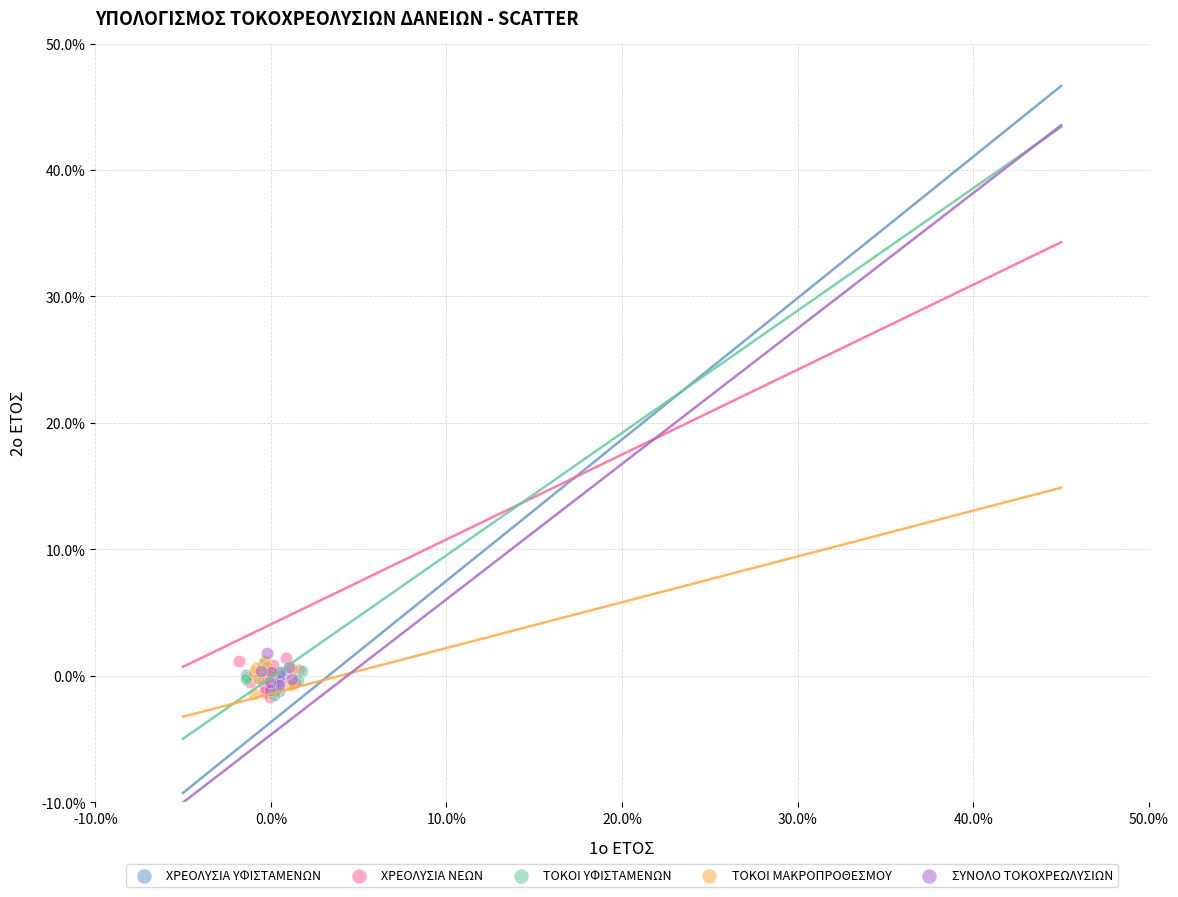

What are all the series names shown in the legend?

ΧΡΕΟΛΥΣΙΑ ΥΦΙΣΤΑΜΕΝΩΝ, ΧΡΕΟΛΥΣΙΑ ΝΕΩΝ, ΤΟΚΟΙ ΥΦΙΣΤΑΜΕΝΩΝ, ΤΟΚΟΙ ΜΑΚΡΟΠΡΟΘΕΣΜΟΥ, ΣΥΝΟΛΟ ΤΟΚΟΧΡΕΩΛΥΣΙΩΝ